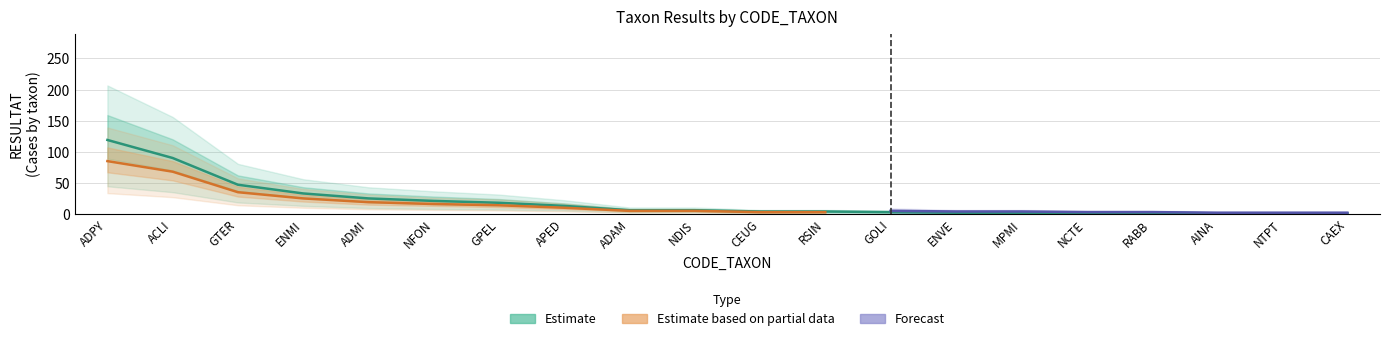

What is the difference between the second highest and second lowest values in the Estimate series?

89